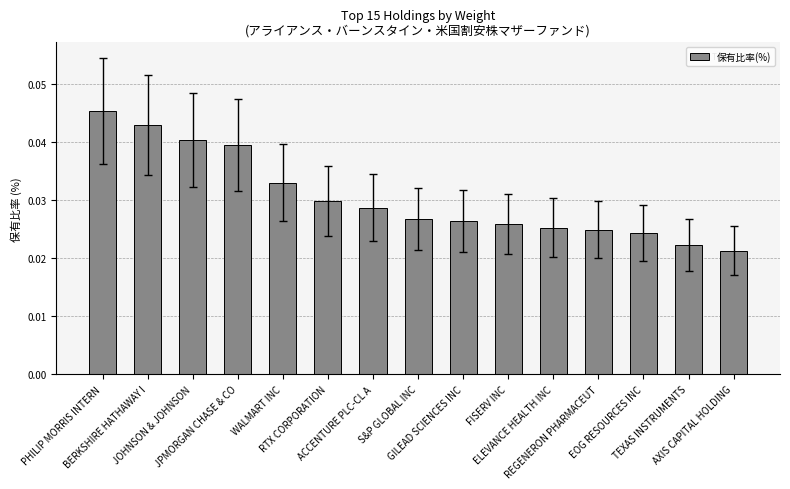

Between RTX CORPORATION and BERKSHIRE HATHAWAY I, which is larger?

BERKSHIRE HATHAWAY I